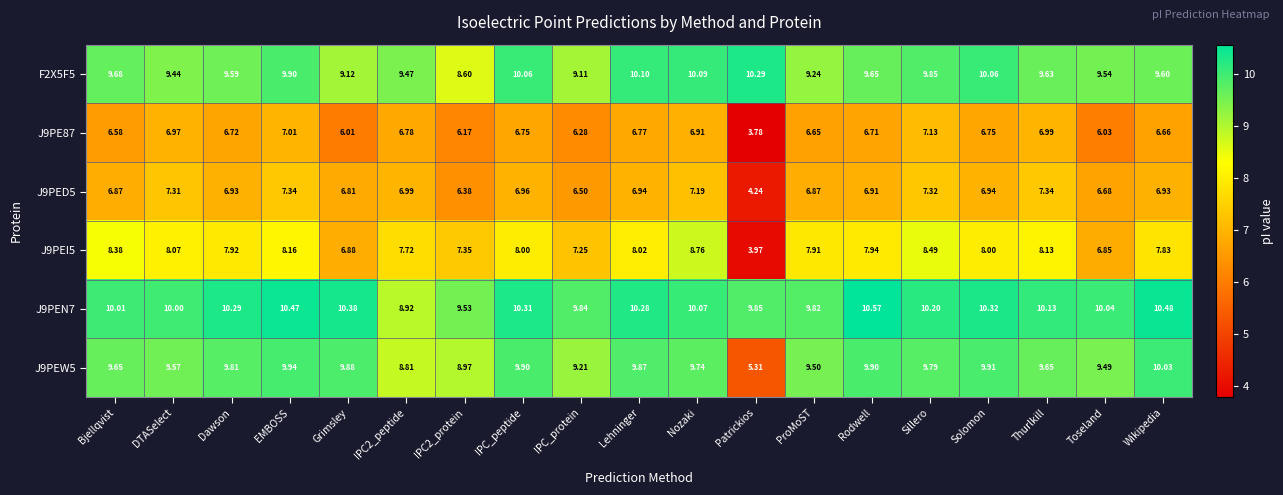

Count the number of categories in the chart.

19